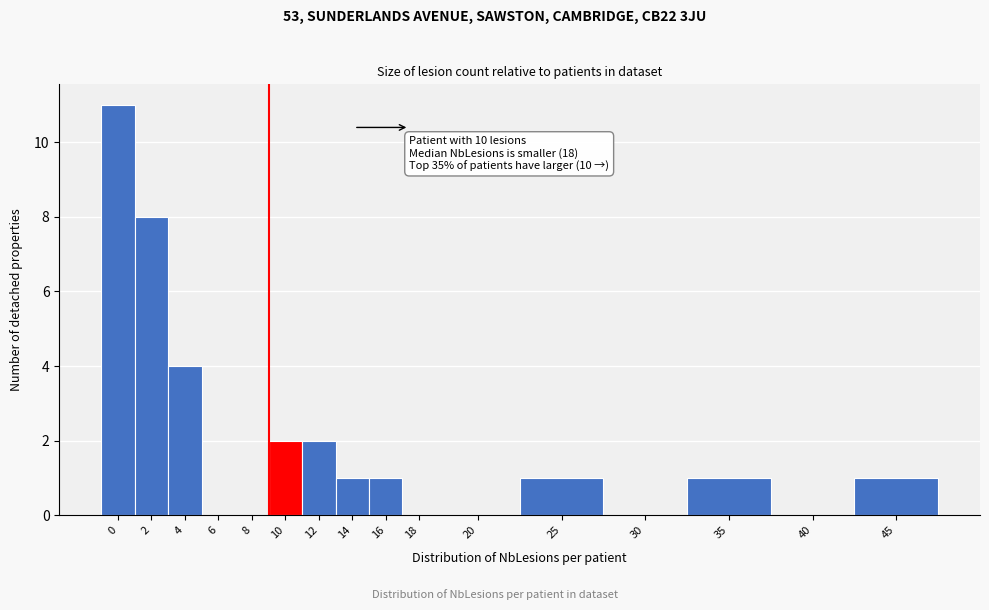

Reading right to left, what are all the values shown in this chart?

45=1	40=0	35=1	30=0	25=1	20=0	18=0	16=1	14=1	12=2	10=2	8=0	6=0	4=4	2=8	0=11